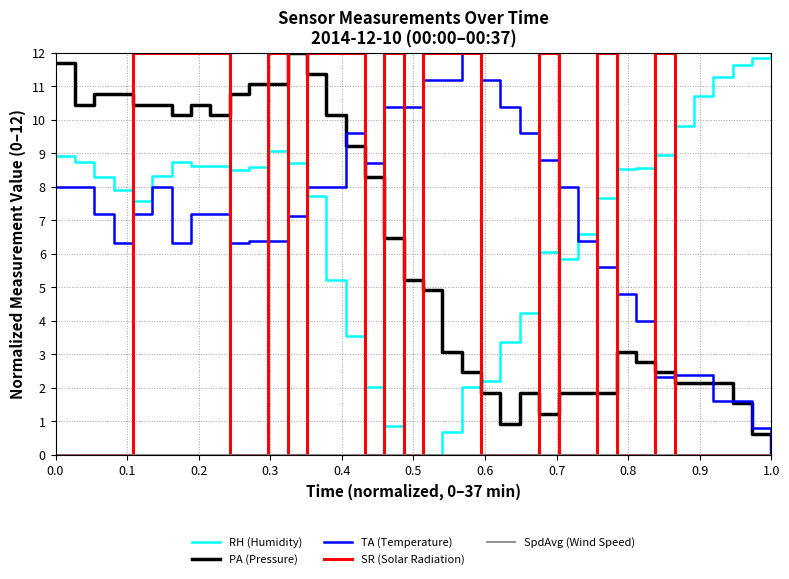

What is the highest value of the TA (Temperature) series?

12.0